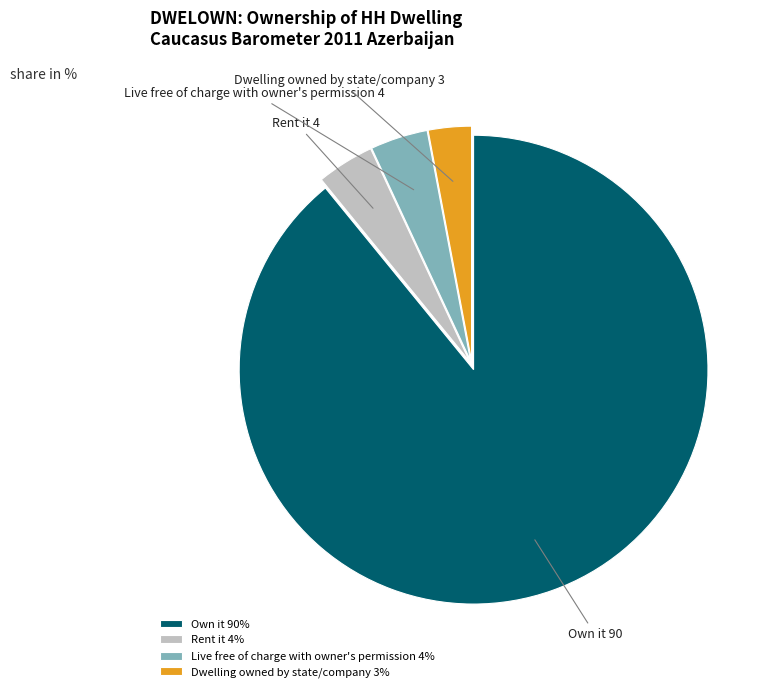

How many slices are in this pie chart?

4